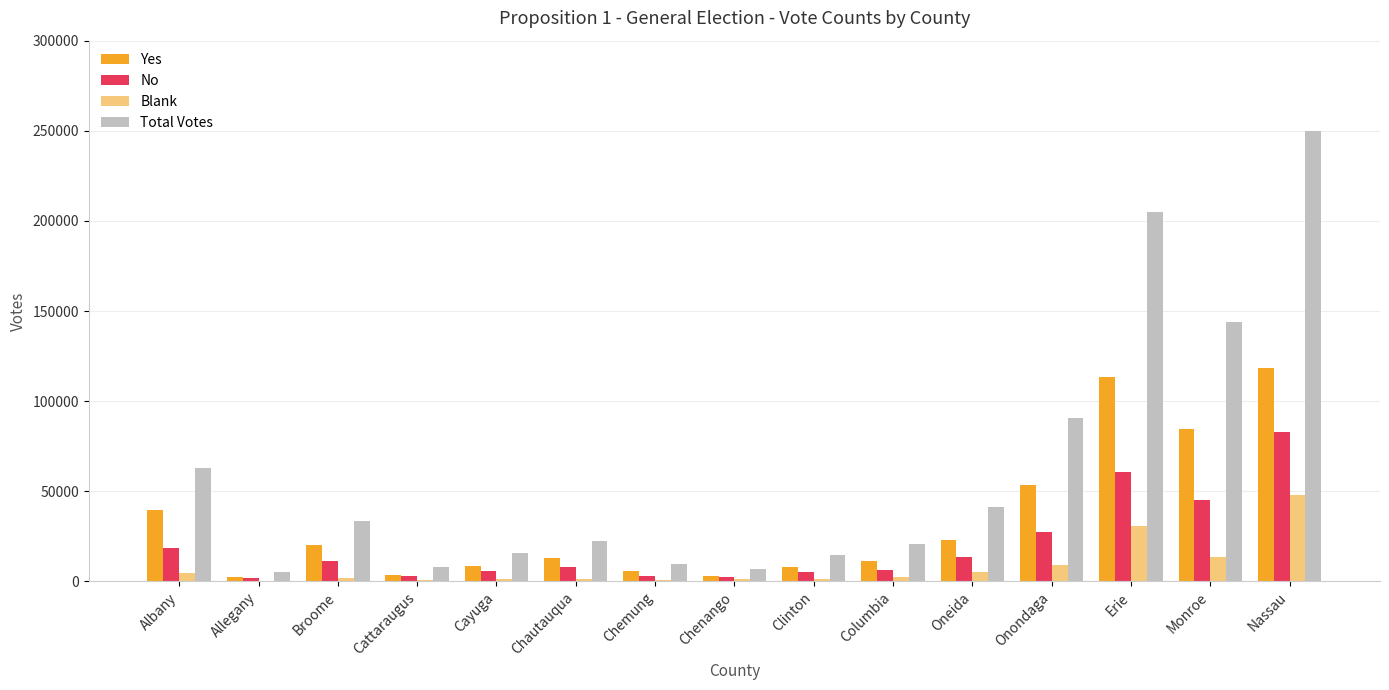

Which category has the highest value in the No series?

Nassau